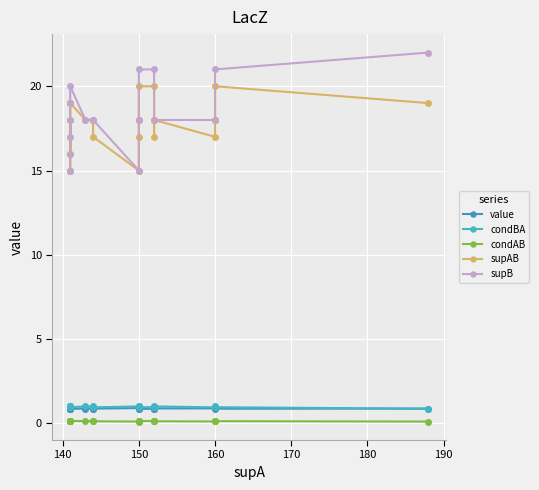

Which series has the largest total across all categories?

supB